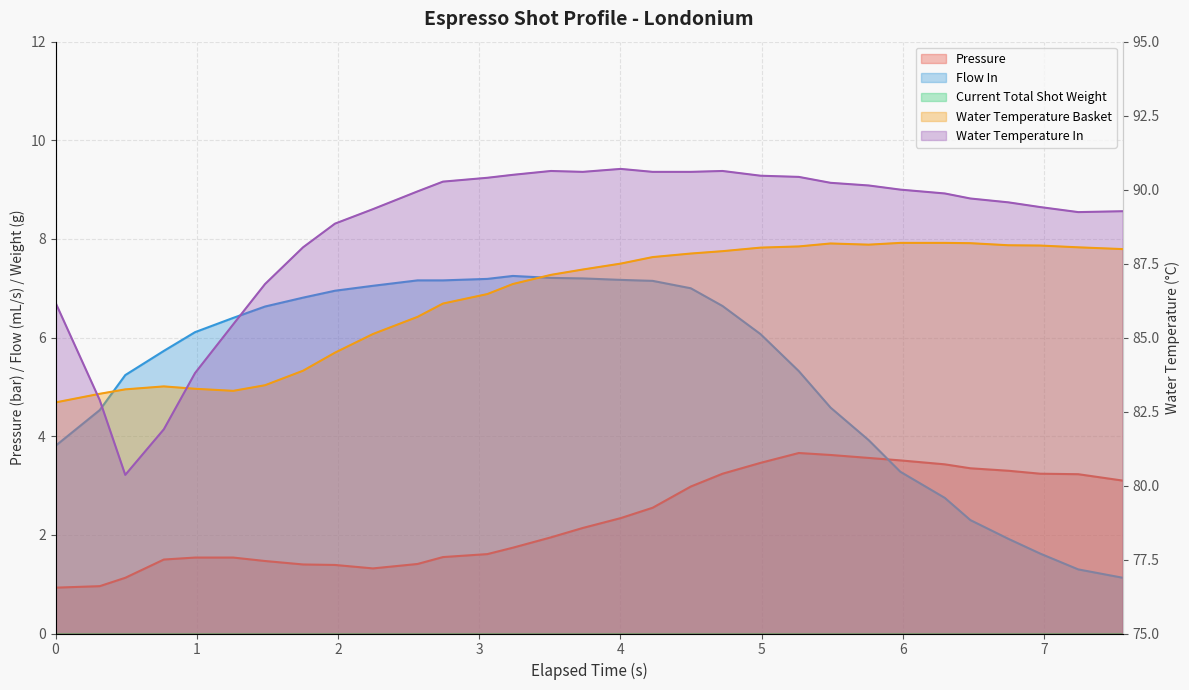

How many data points in flow_in are less than 6?

15